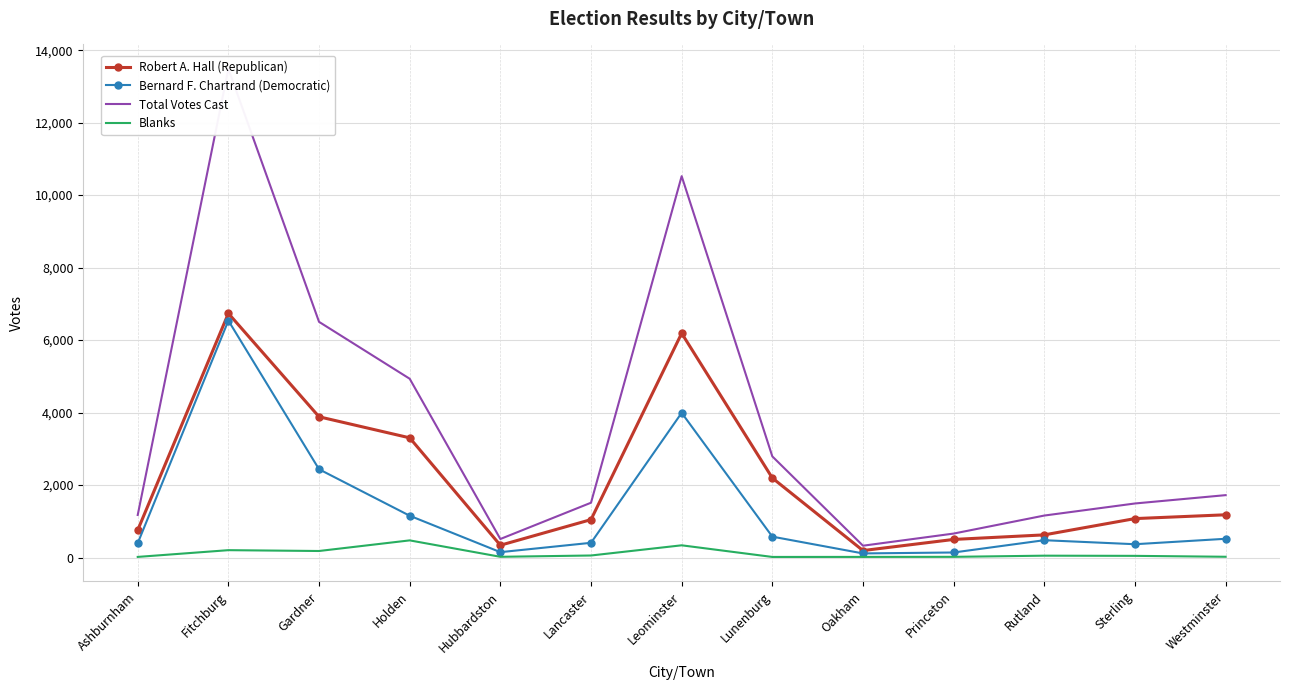

At which category does Bernard F. Chartrand (Democratic) reach its first local valley?

Hubbardston